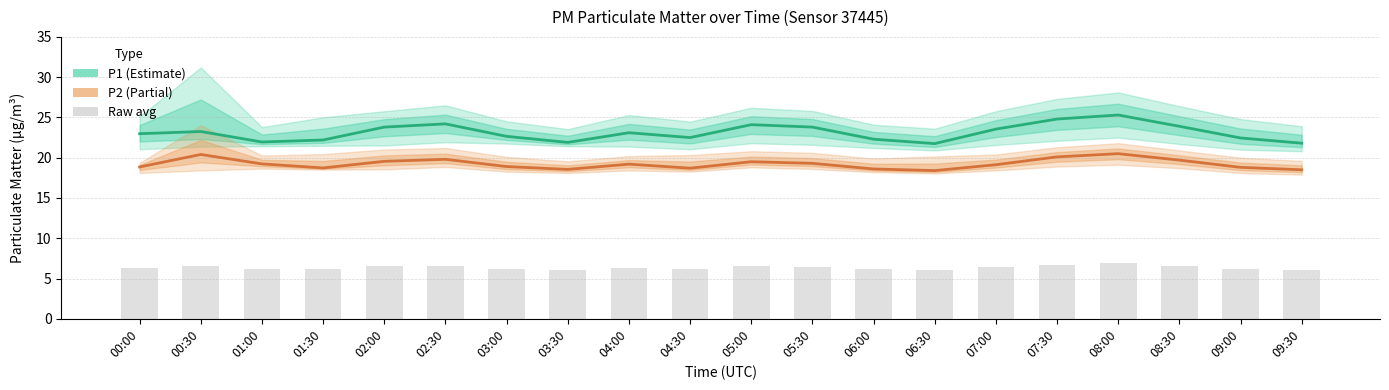

Between 04:30 and 08:30, which series saw the biggest shift?

P1 (Estimate)